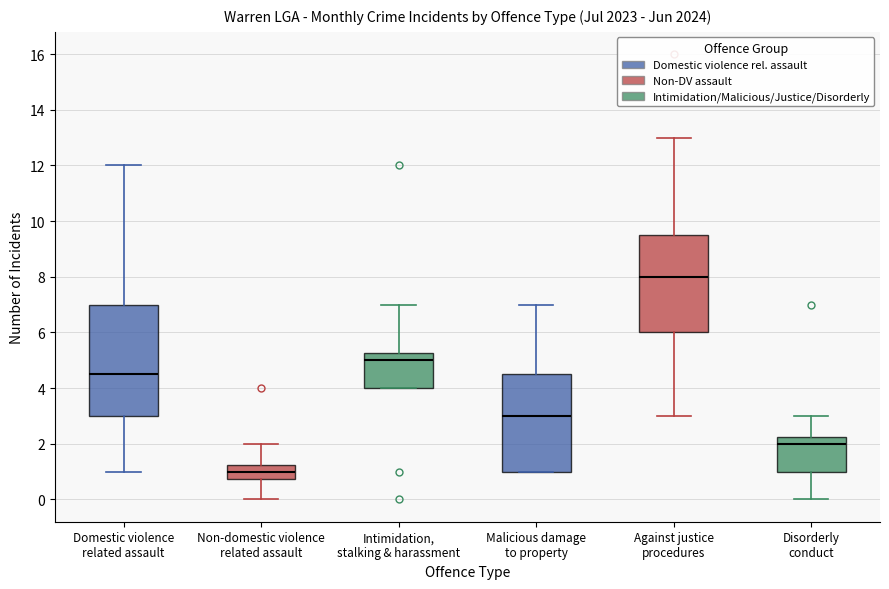

Which box has the lowest median line?

Non-domestic violence related assault